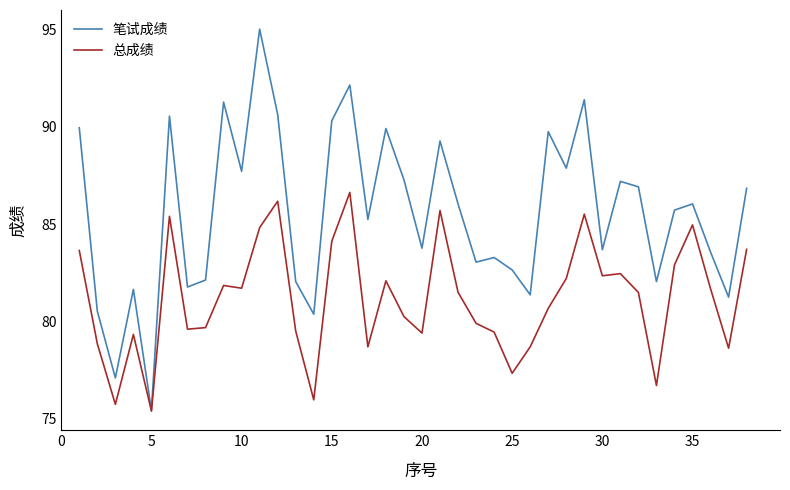

List the series in order of their peak value, highest first.

笔试成绩, 总成绩